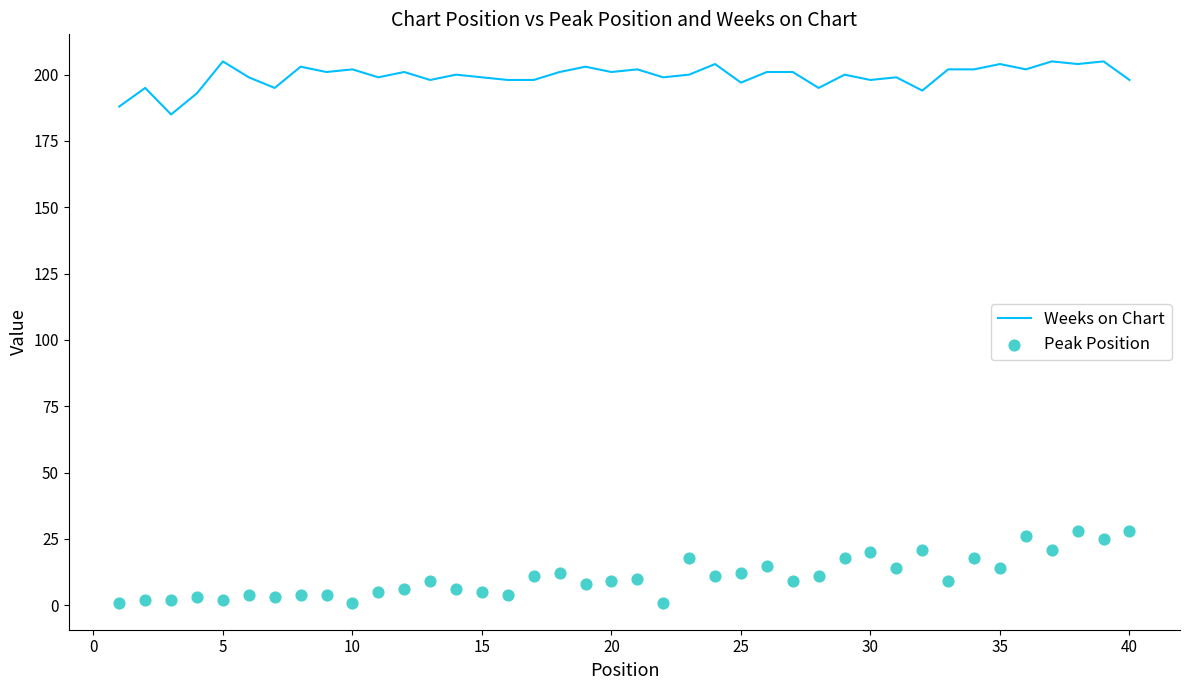

What is the minimum value for Weeks on Chart?

185